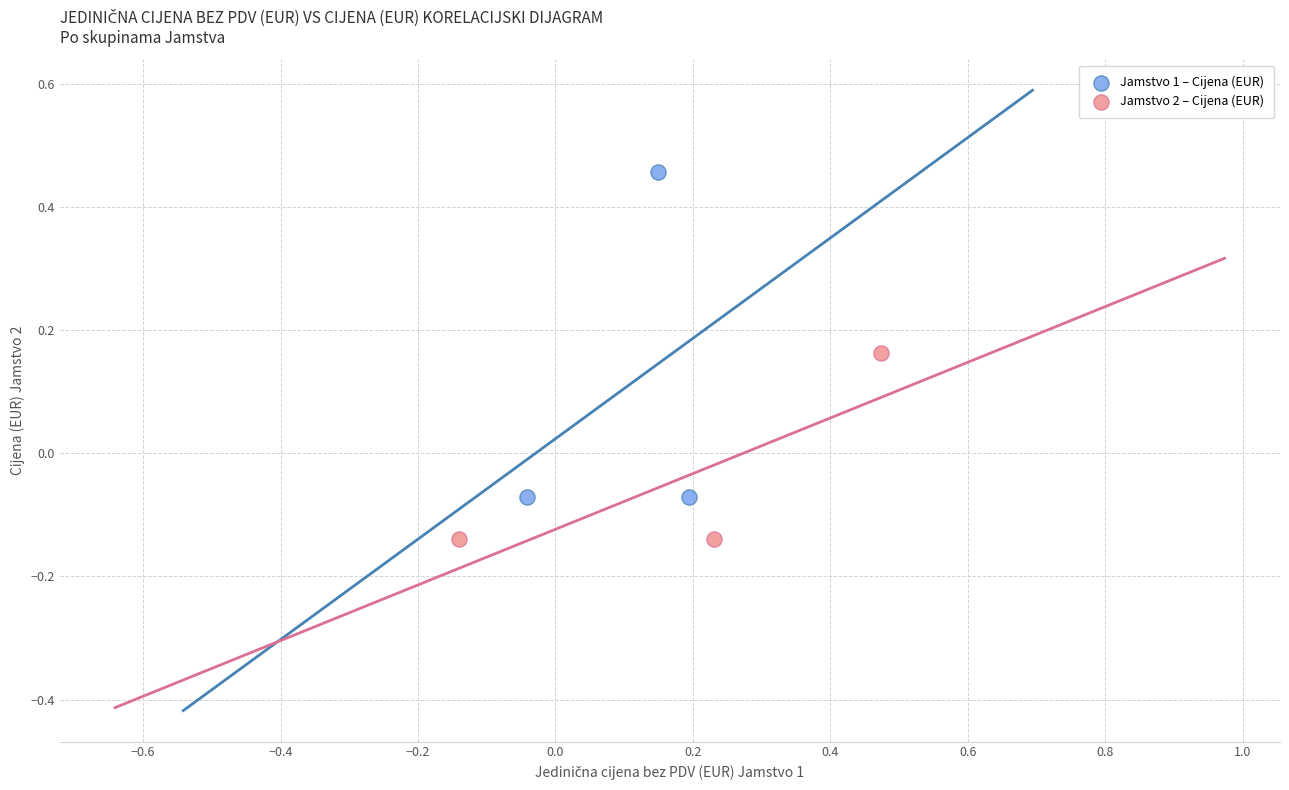

Which series has the widest spread of Y values?

Jamstvo 1 – Cijena (EUR)